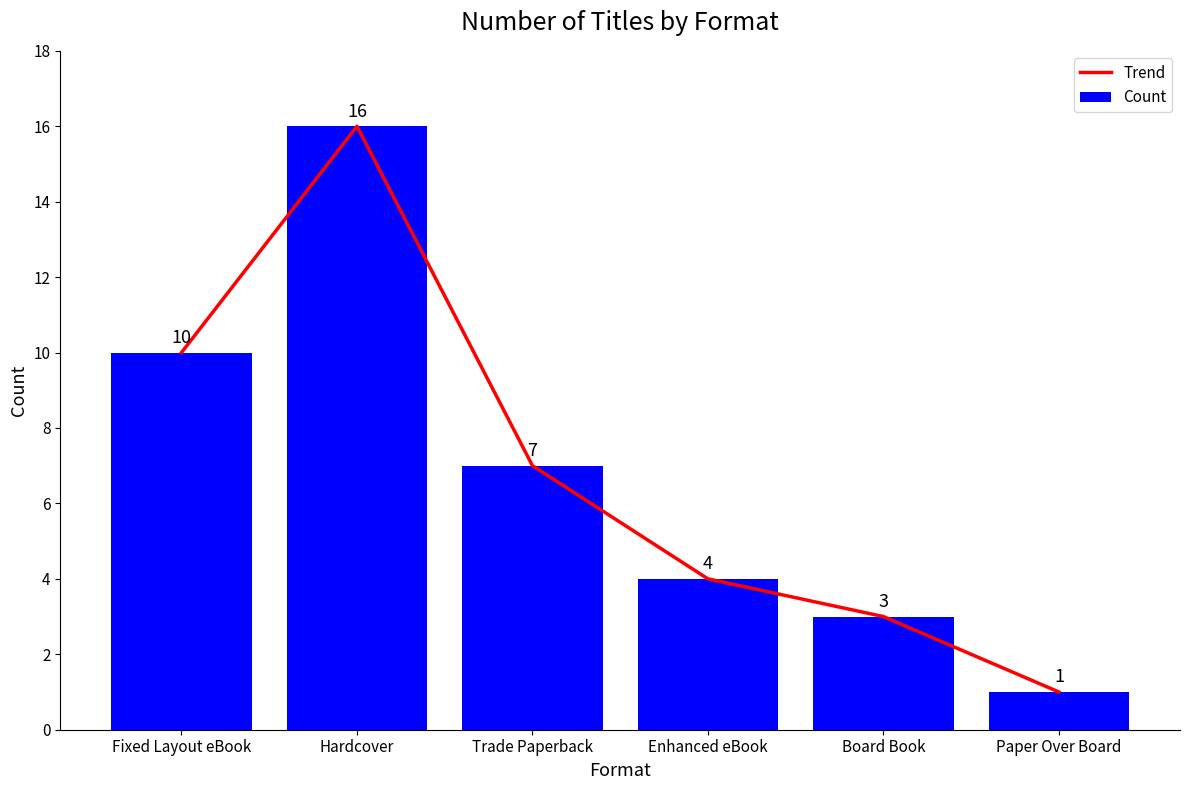

How many groups of bars are there?

6